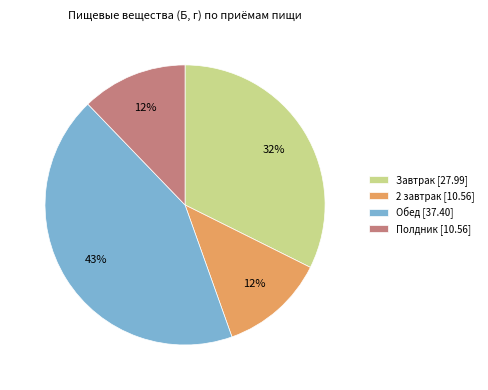

To the nearest percent, what percentage of the pie is Обед?

43%